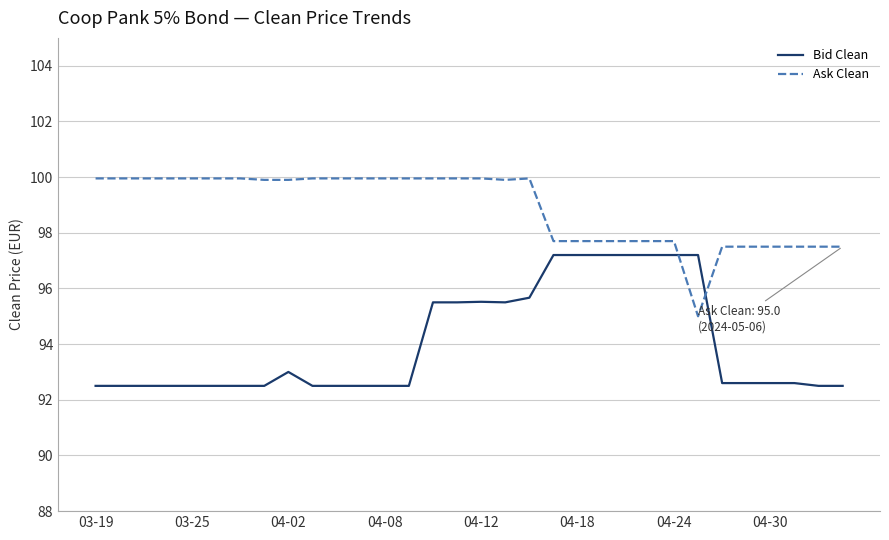

List the series in order of their overall mean, lowest first.

Bid Clean, Ask Clean